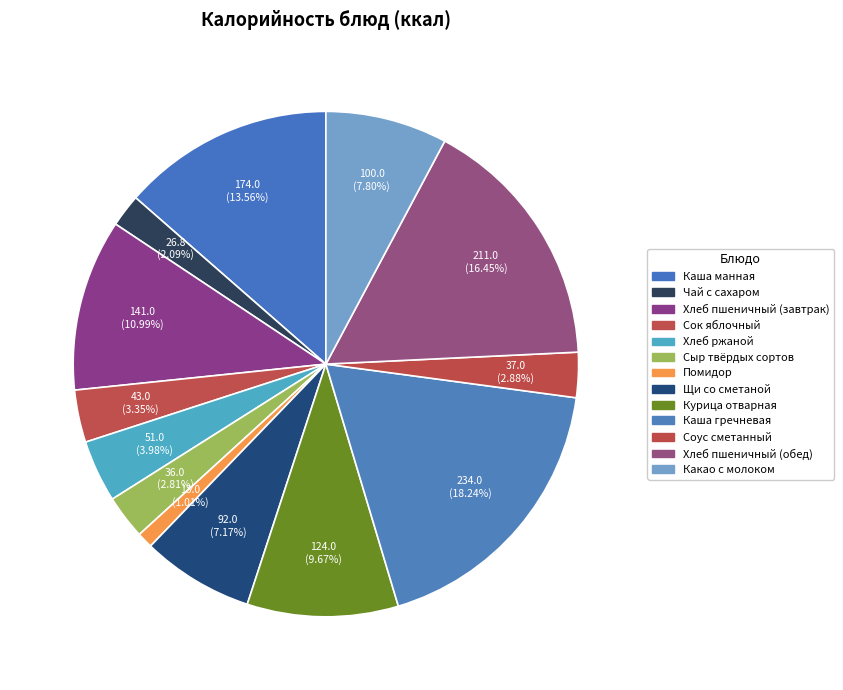

Which category has the smallest portion of the pie?

Помидор